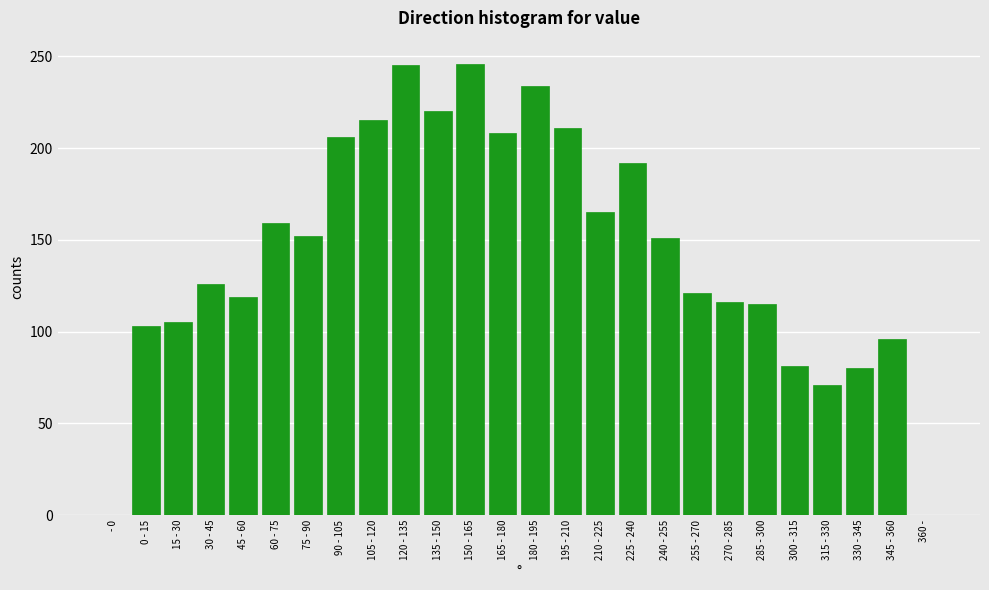

What is the change in value from 165 - 180 to 255 - 270?

-87